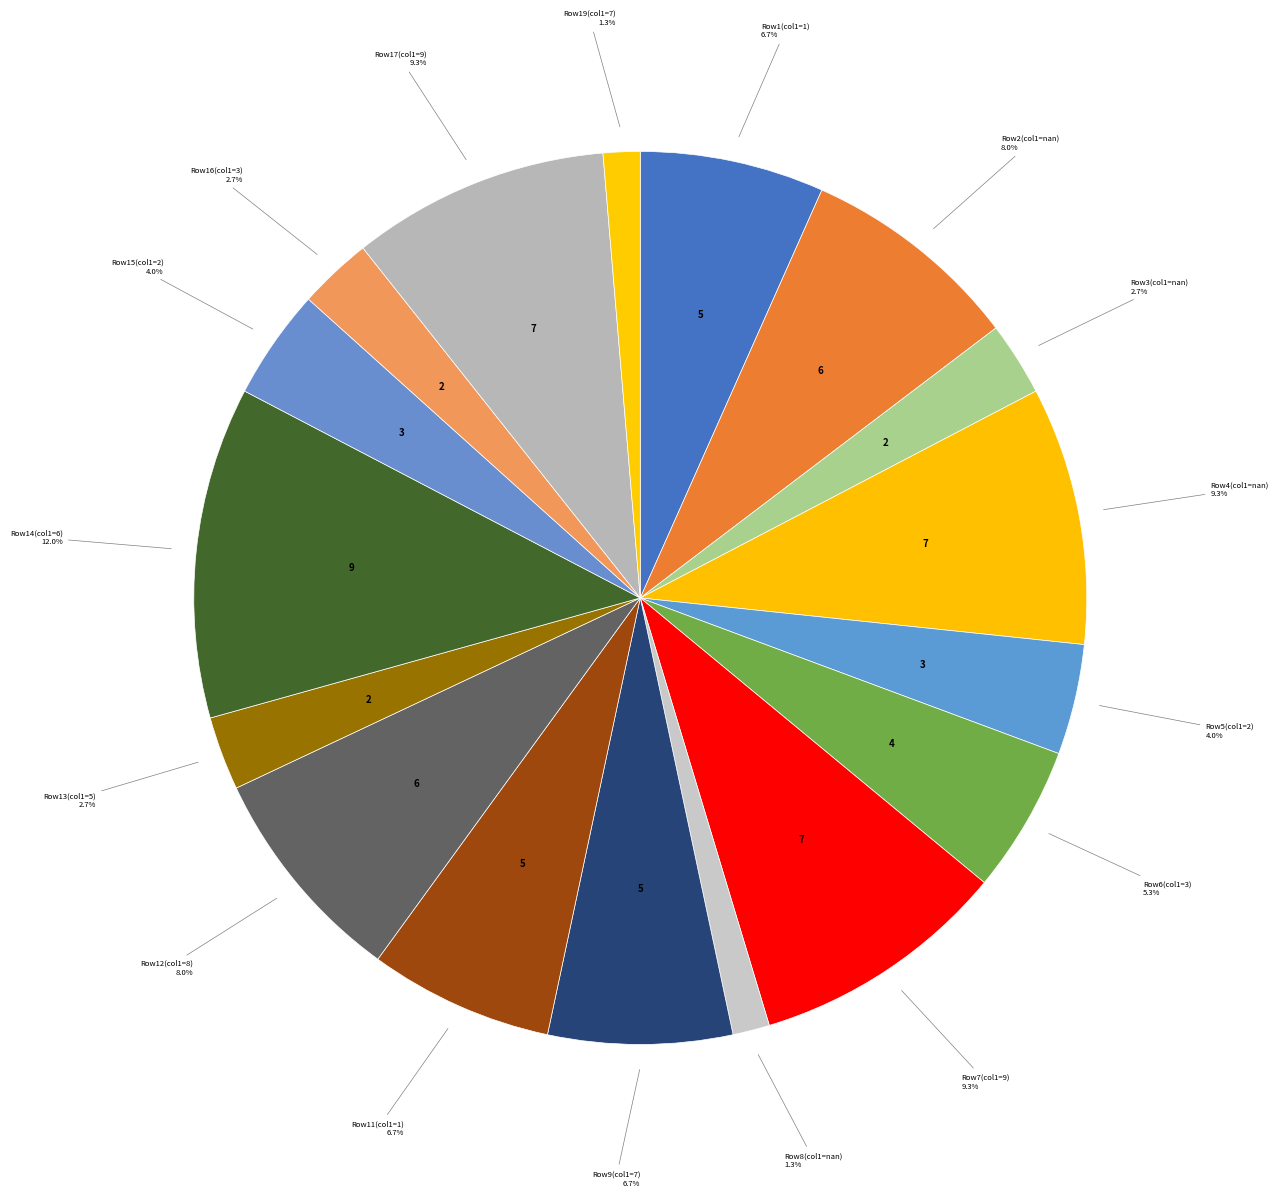

Does Row6(col1=3) represent more than half of the total?

No